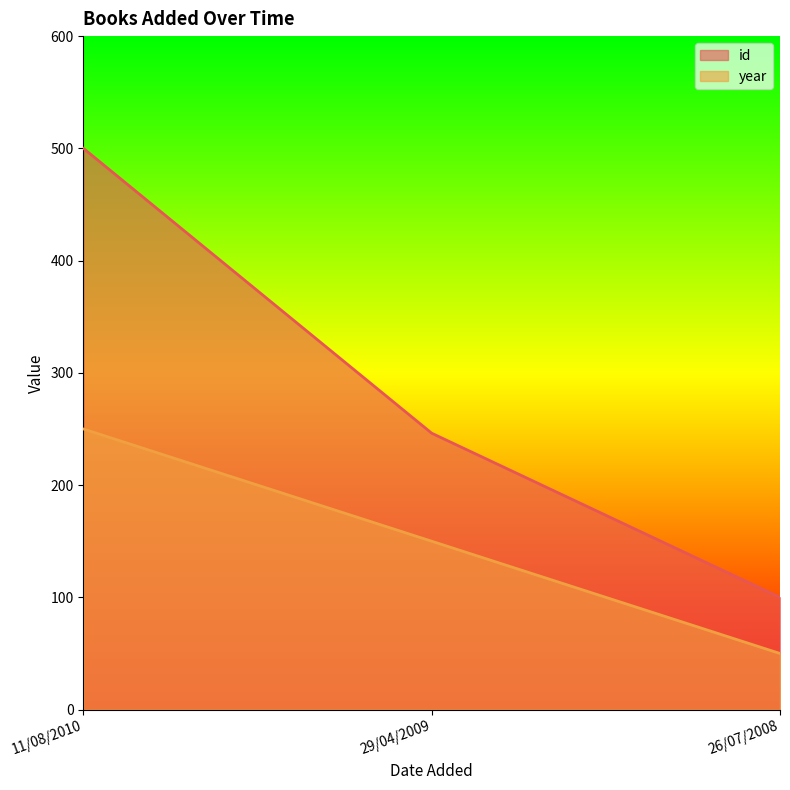

What is the average value of the id series?

282.1